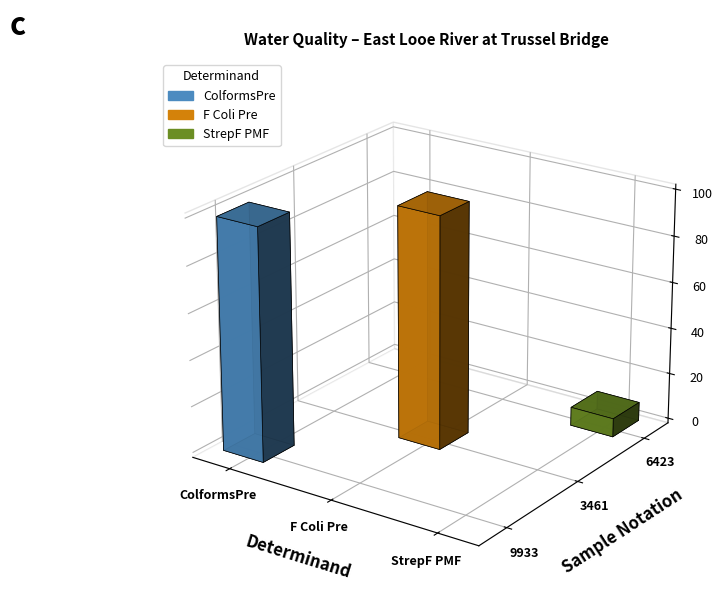

Where is F Coli Pre nearest to the value 100000?

9933